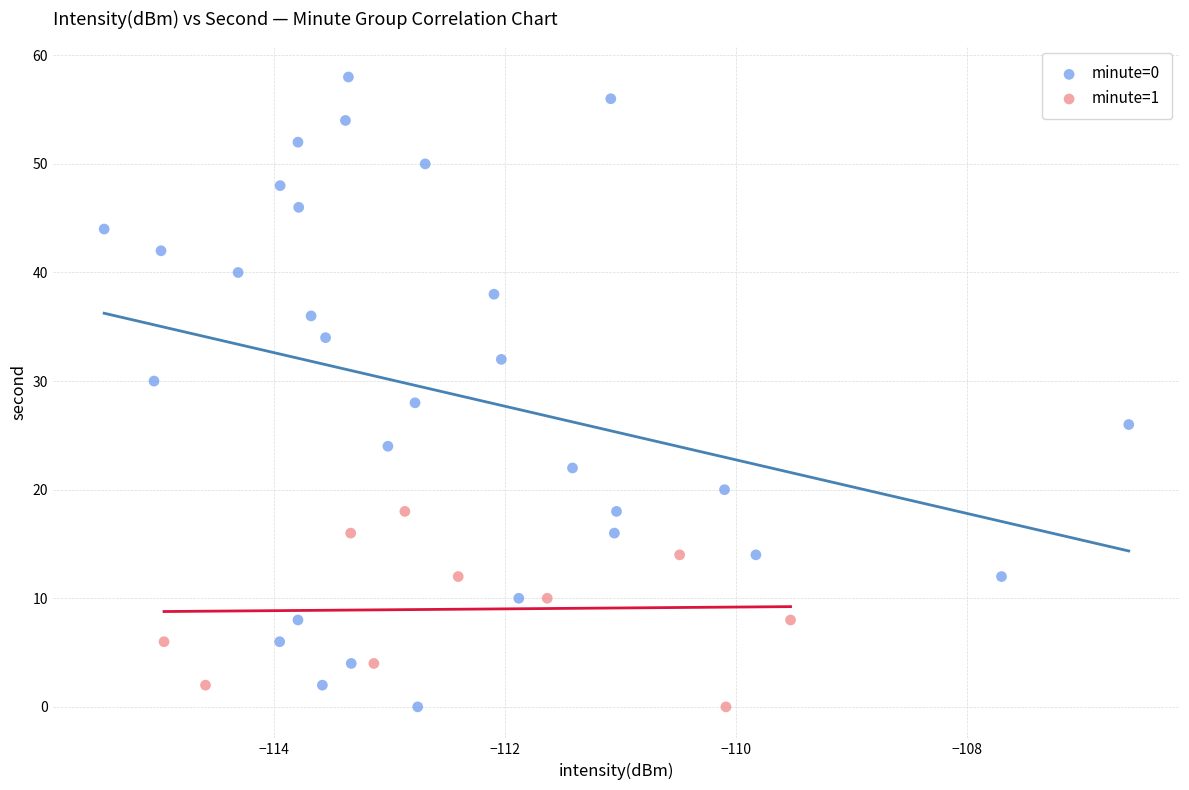

Which series has the largest Y range (max minus min)?

minute=0